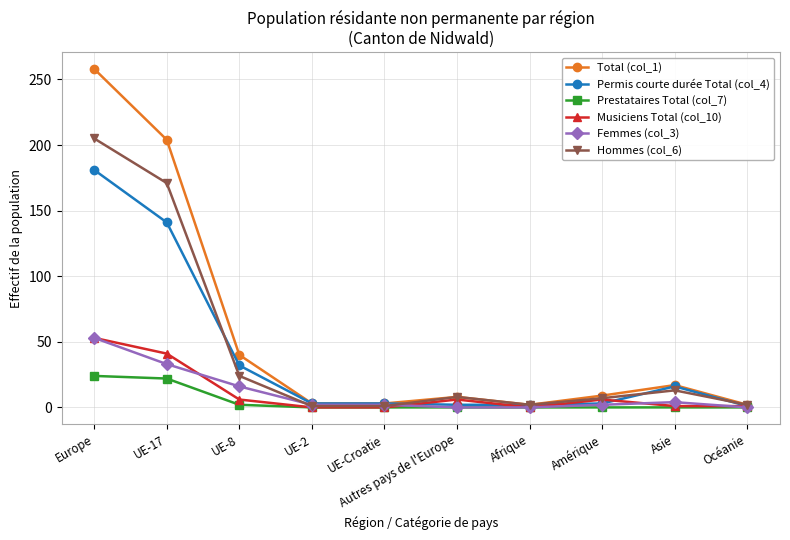

At which label does Femmes (col_3) reach its peak?

Europe